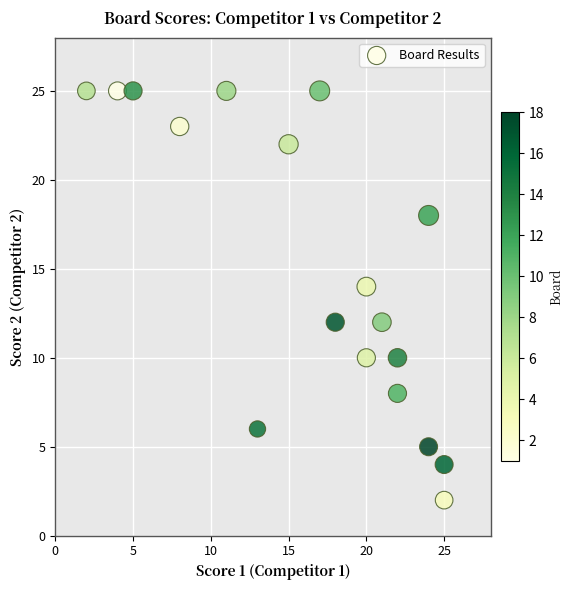

What is the range of X values (max minus min)?

23